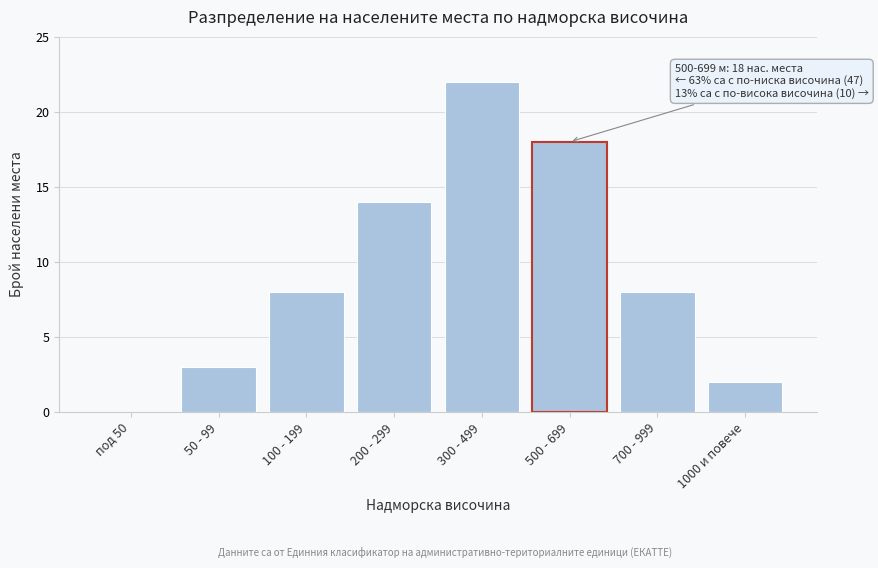

Reading right to left, what are all the values shown in this chart?

1000 и повече=2	700 - 999=8	500 - 699=18	300 - 499=22	200 - 299=14	100 - 199=8	50 - 99=3	под 50=0